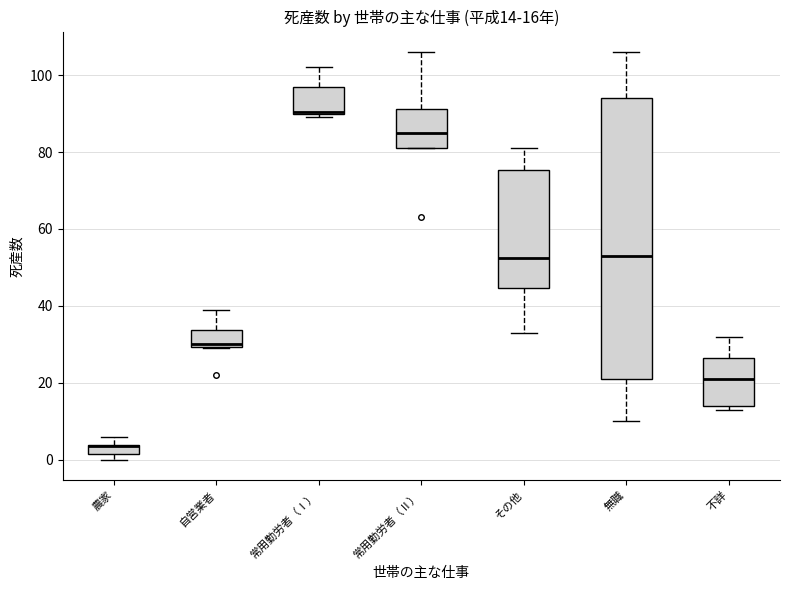

Which box's median line is the highest?

常用勤労者（Ⅰ）